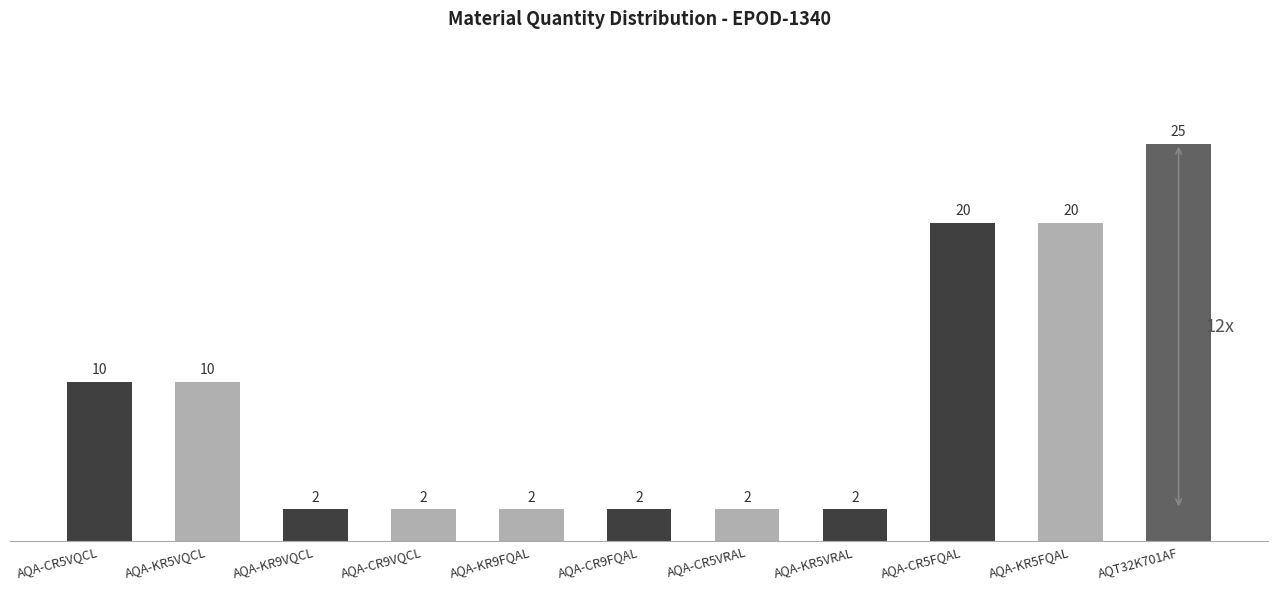

Approximately how many times larger is the value at AQA-CR5VQCL compared to AQA-KR5VRAL?

5.0